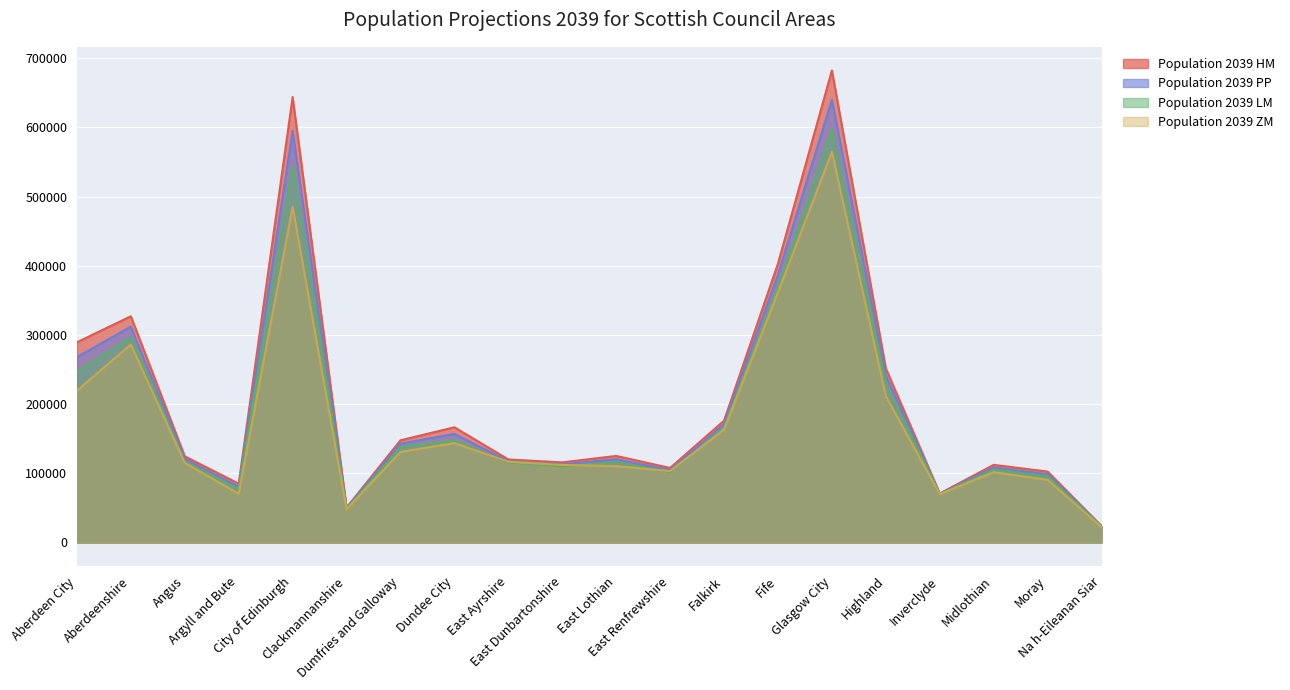

Reading right to left, extract all data points from this chart.

Population 2039 HM: 23778	102462	112186	70802	251573	682226	403149	176051	107709	125049	115760	120022	166469	147682	50470	643858	85007	124519	326925	289289
Population 2039 PP: 23515	98680	108369	70271	240971	639847	386963	170870	104727	120288	112967	117359	156877	142882	49633	594712	80614	120799	311887	267963
Population 2039 LM: 23182	95476	104919	70042	229503	597548	368907	165951	102027	115866	110134	115305	147721	137773	48672	545350	76717	116721	296757	246735
Population 2039 ZM: 22169	90467	101630	69832	211493	564576	361401	163257	103241	110358	112015	116690	143675	130851	47885	485153	70520	114990	286074	219501